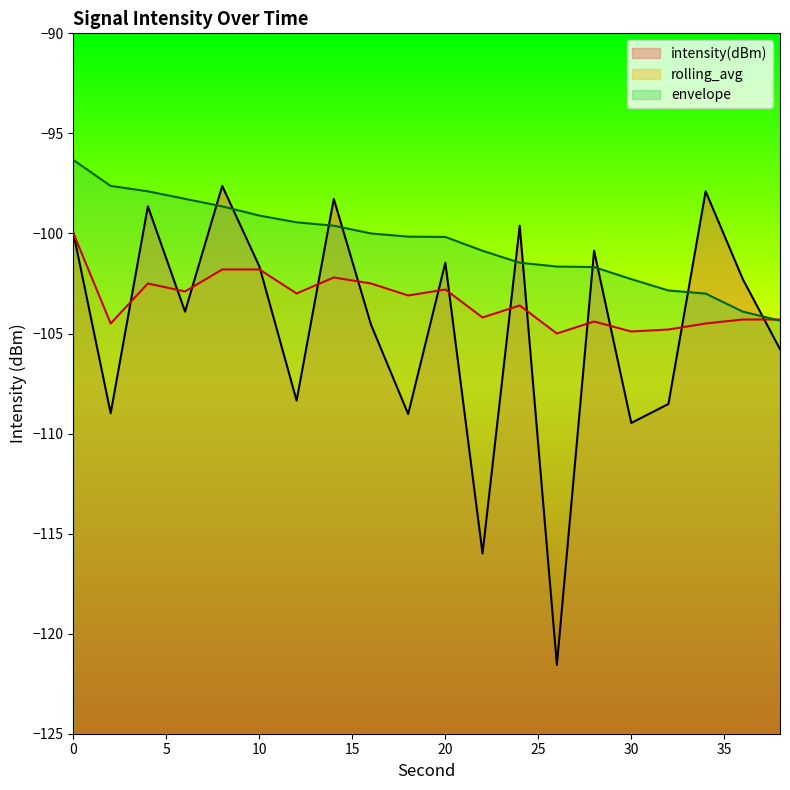

Reading left to right, list all the values displayed in this chart.

intensity(dBm): -100.0	-109.0	-98.6	-103.9	-97.6	-101.7	-108.4	-98.3	-104.6	-109.0	-101.5	-116.0	-99.6	-121.6	-100.9	-109.5	-108.5	-97.9	-102.3	-105.8
rolling_avg: -100.0	-104.5	-102.5	-102.9	-101.8	-101.8	-103.0	-102.2	-102.5	-103.1	-102.8	-104.2	-103.6	-105.0	-104.4	-104.9	-104.8	-104.5	-104.3	-104.3
envelope: -96.3	-97.6	-97.9	-98.3	-98.6	-99.1	-99.4	-99.6	-100.0	-100.2	-100.2	-100.9	-101.5	-101.7	-101.7	-102.3	-102.9	-103.0	-103.9	-104.4